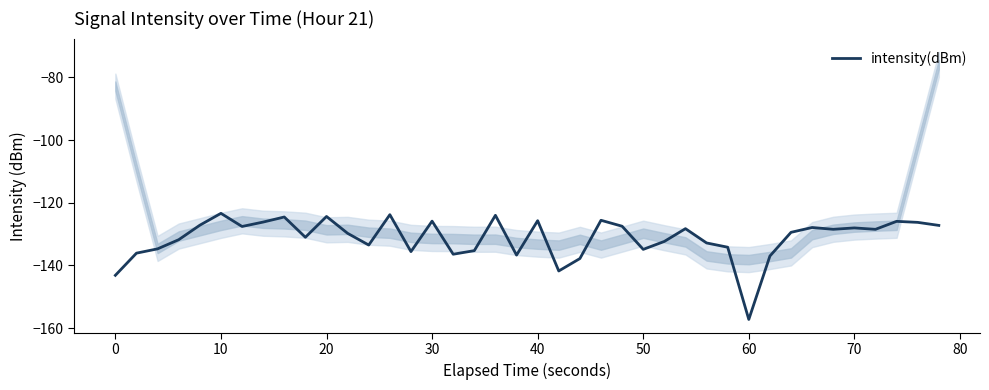

True or false: there are more than 1 points higher than both neighbors.

True